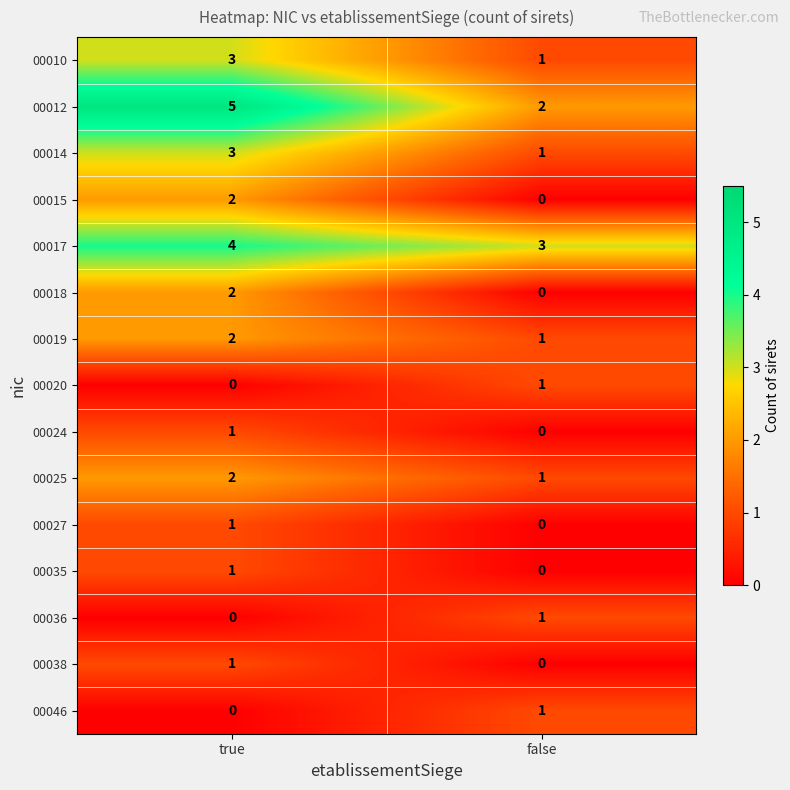

What is the total value across all series at true?

27